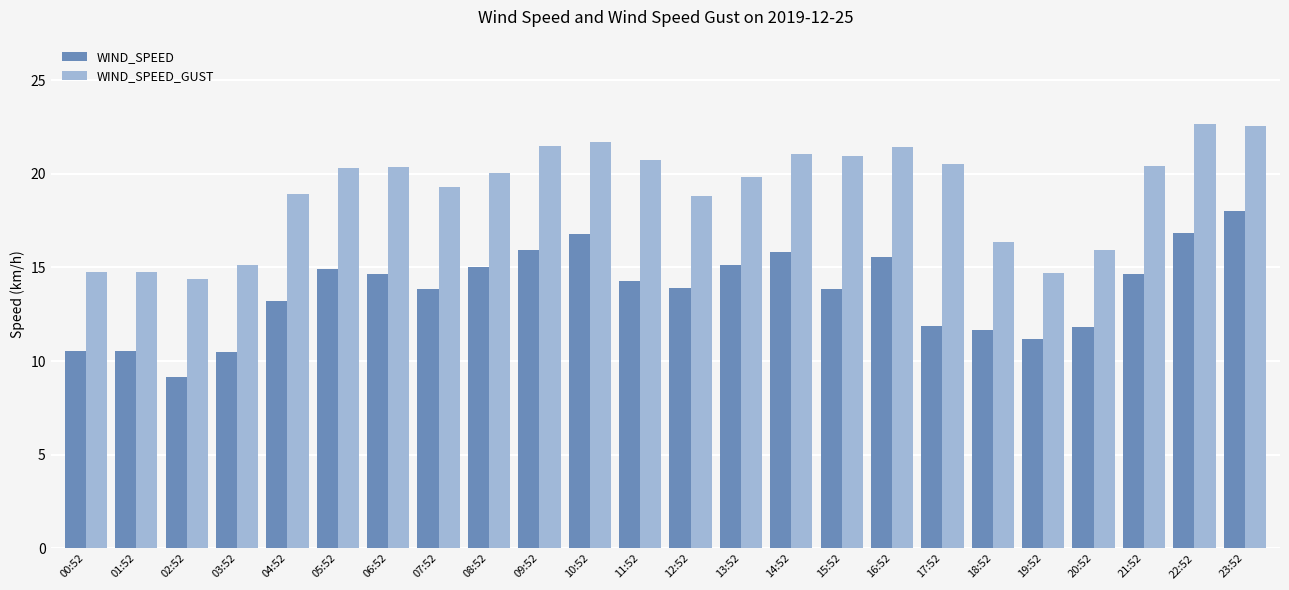

Count the number of categories in the chart.

24